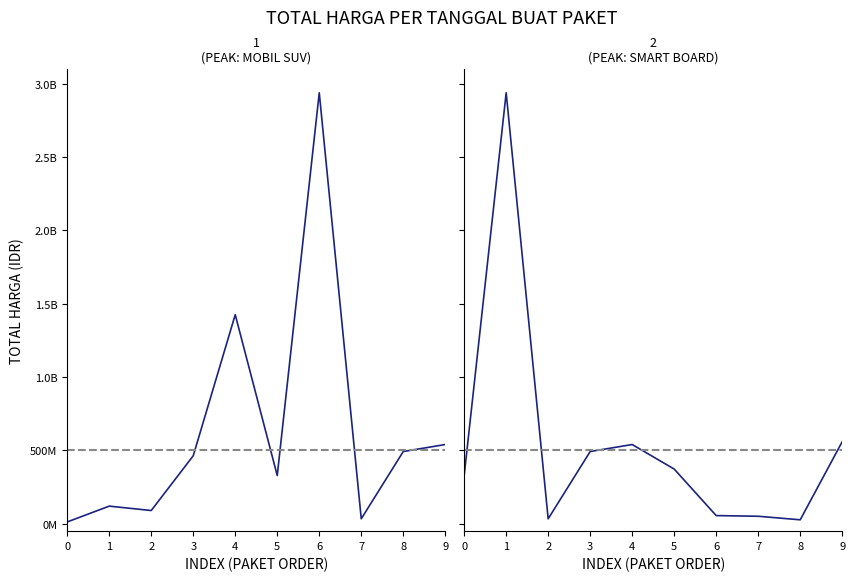

Which series changed the most between 8 and 9?

Panel 2